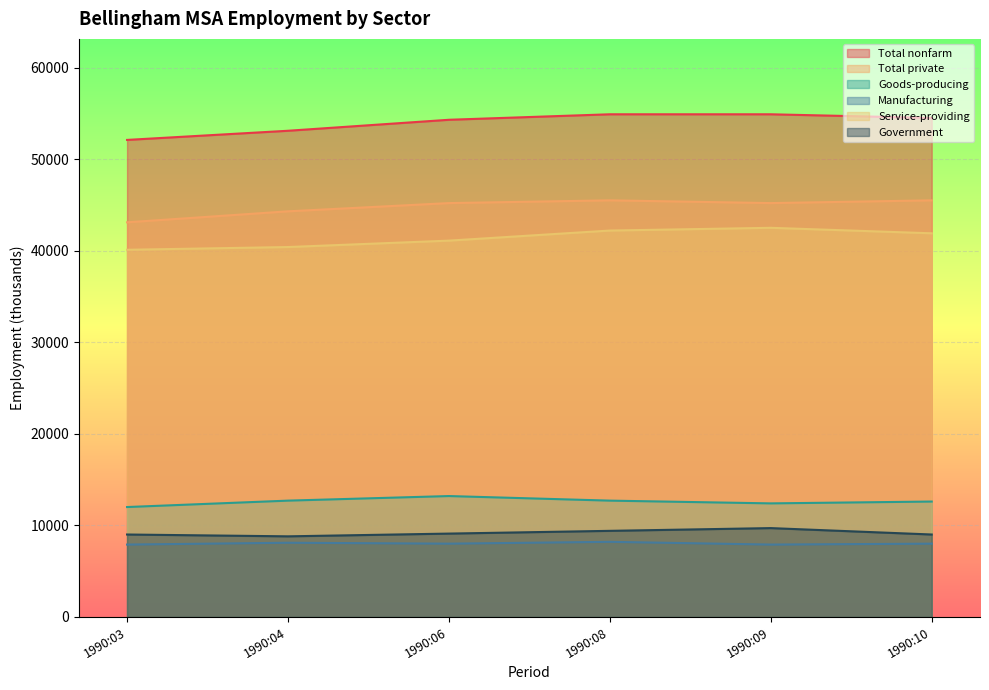

Which series has the widest spread of values?

Total nonfarm